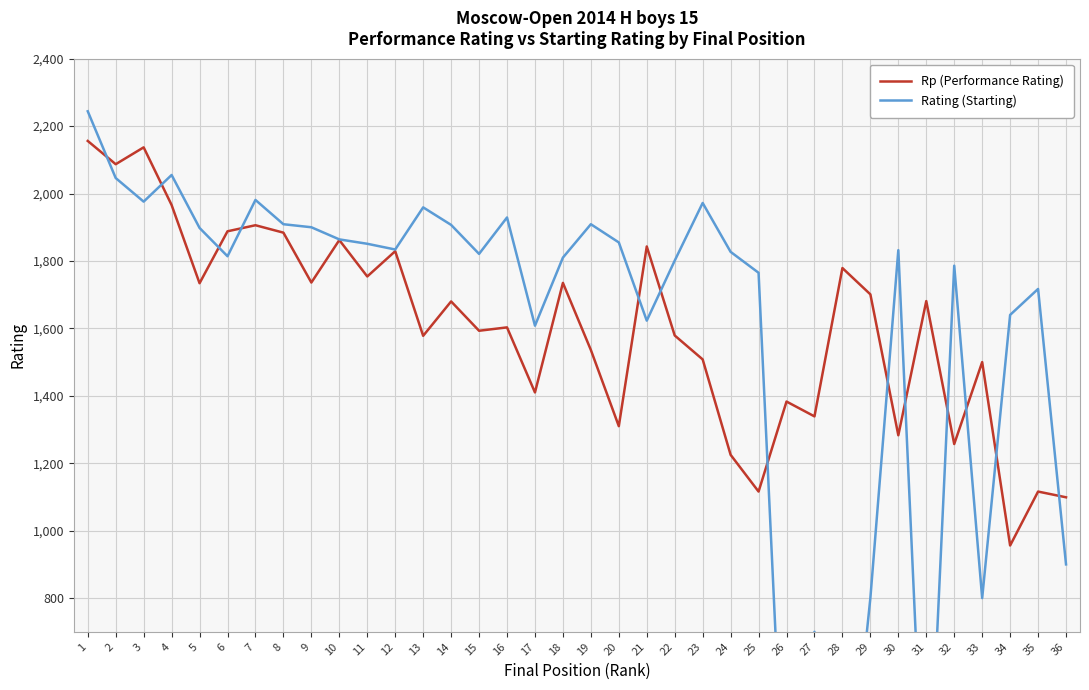

The value of Rp (Performance Rating) at 28 is 631. True or false?

False